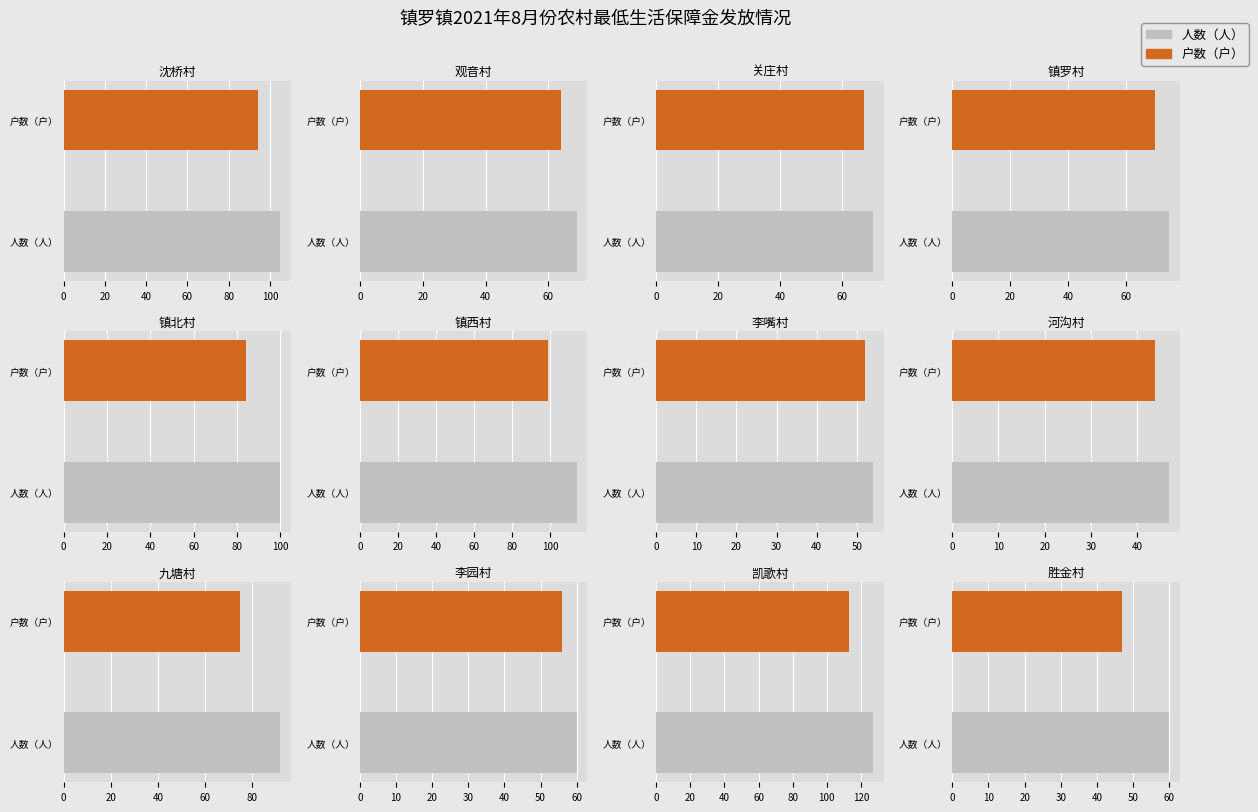

At which label is 人数（人） closest to 87?

九塘村